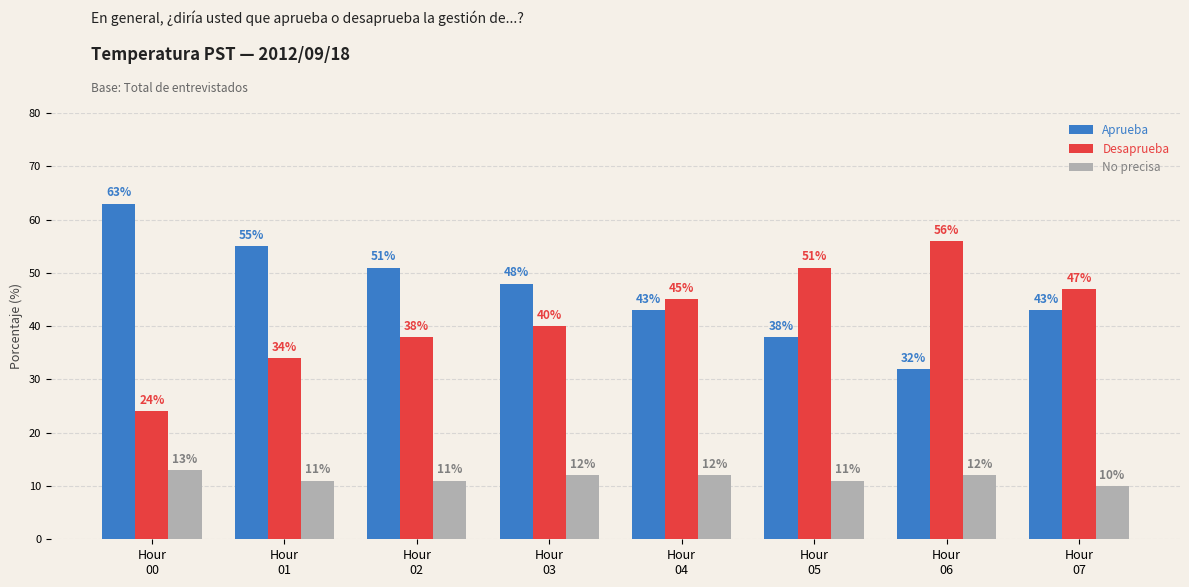

Which category has the highest value in the Aprueba series?

Hour
00